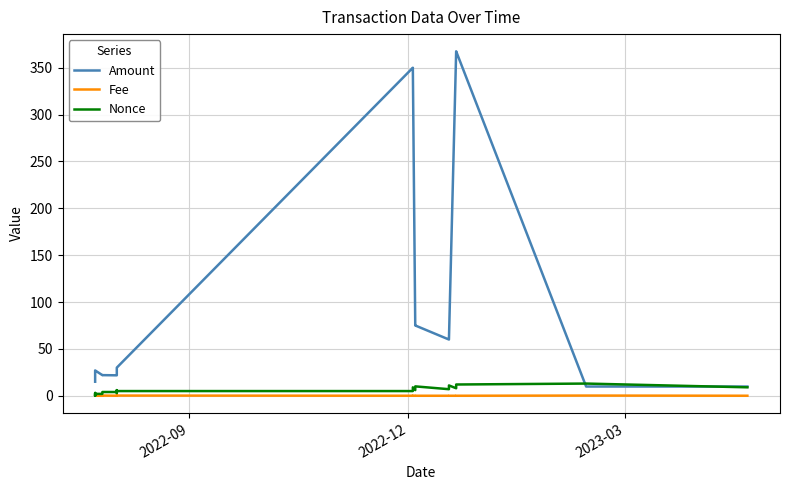

After their last crossing, which series has the higher values: Nonce or Amount?

Amount